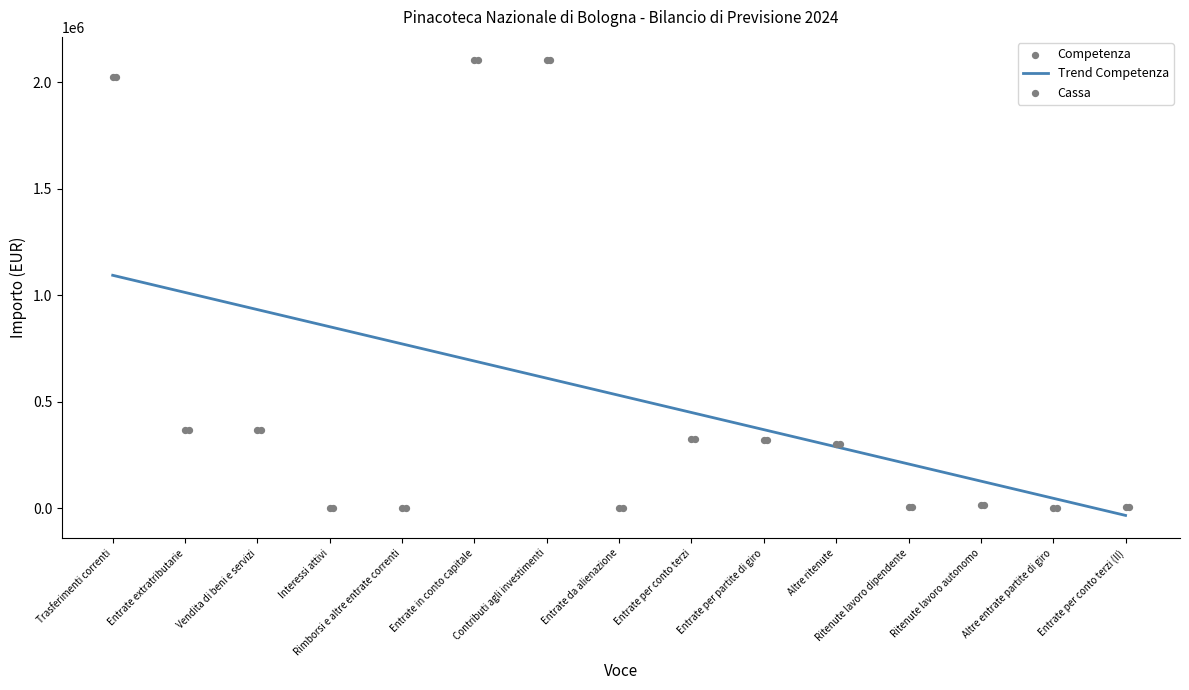

Which series has the largest total across all categories?

Competenza